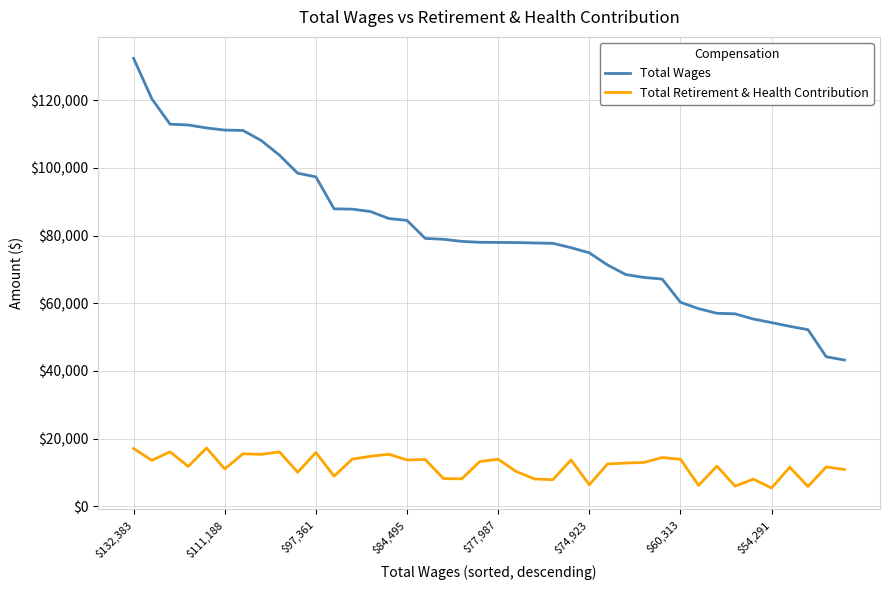

What is the minimum value for Total Retirement & Health Contribution?

5412